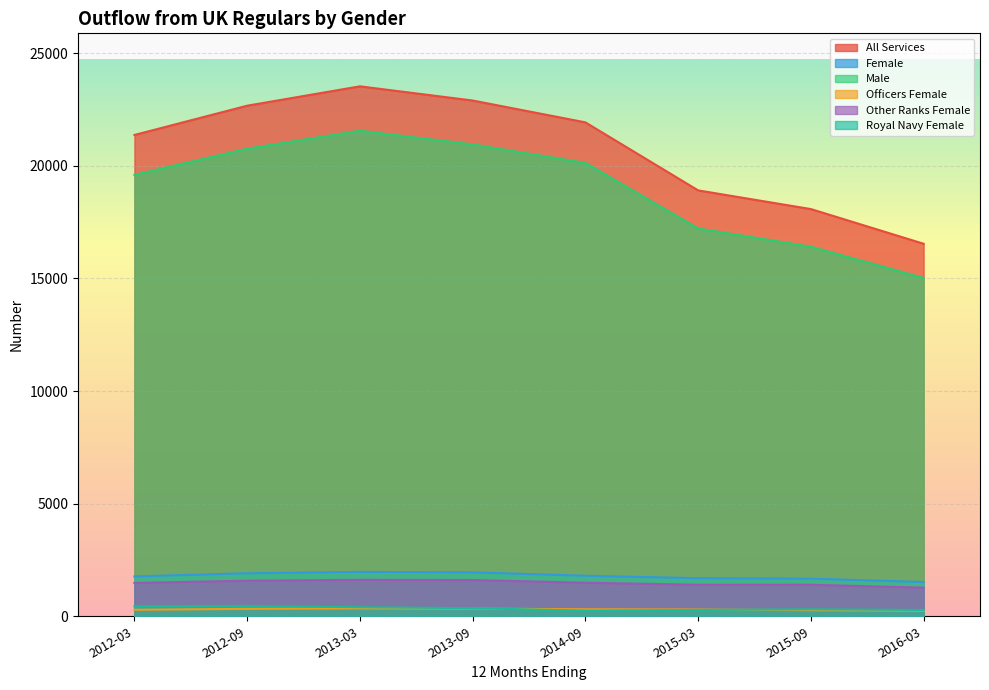

At which category is the sum across all series the highest?

2013-03